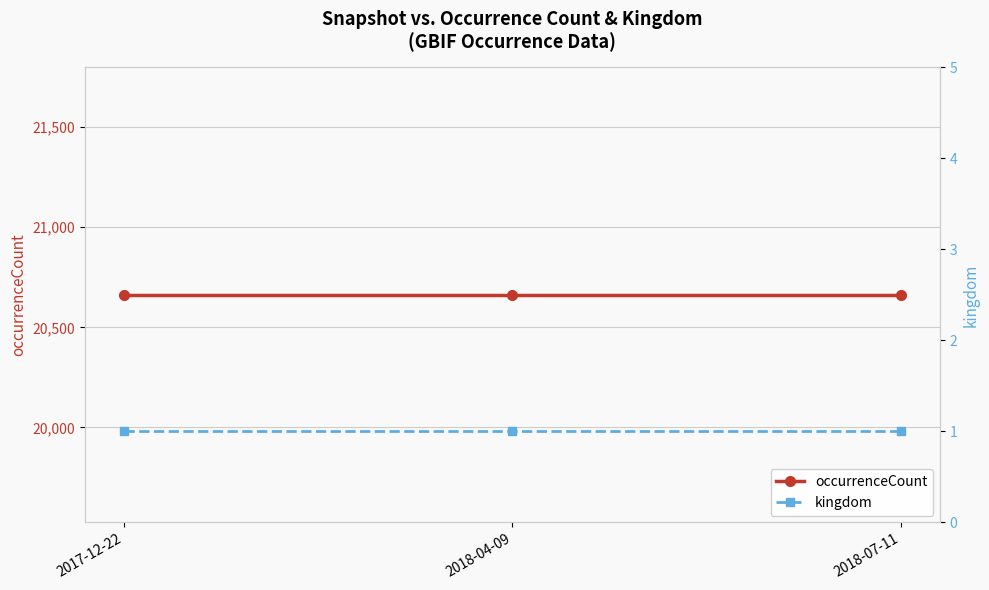

True or false: occurrenceCount has a value of 20662 at 2018-04-09.

True